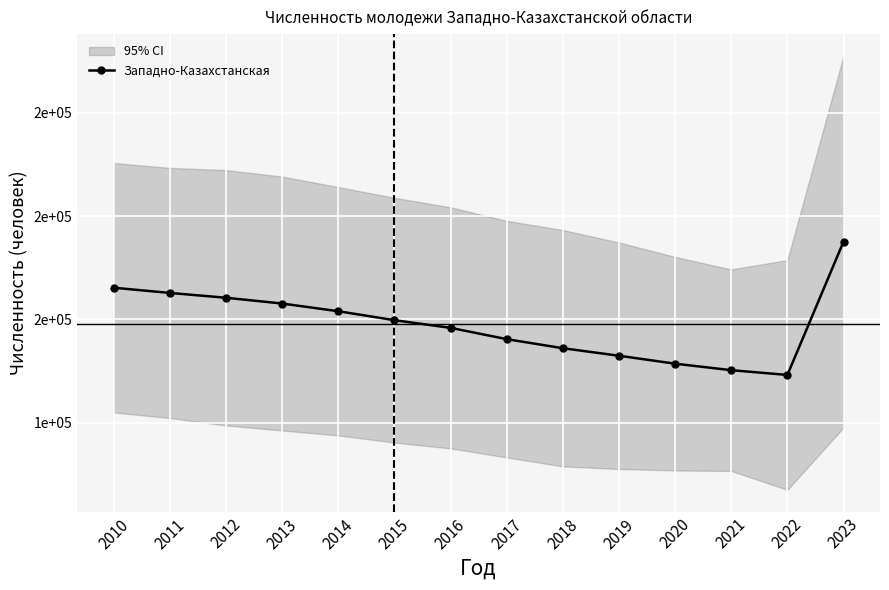

What is the value of the 12th point from the left?

125381